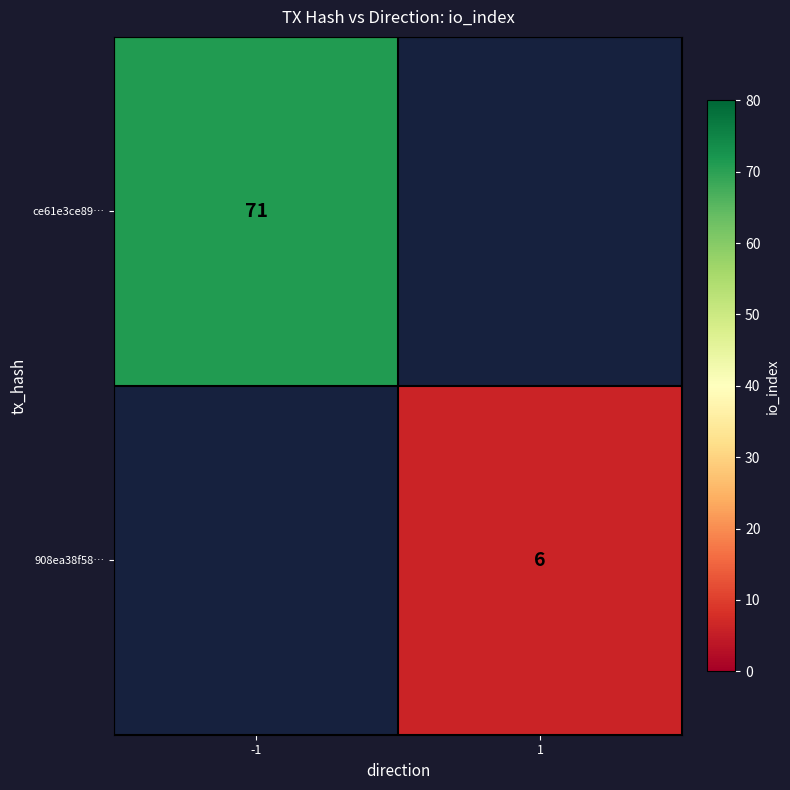

Is the value of ce61e3ce89… at -1 greater than the value of 908ea38f58… at 1?

Yes